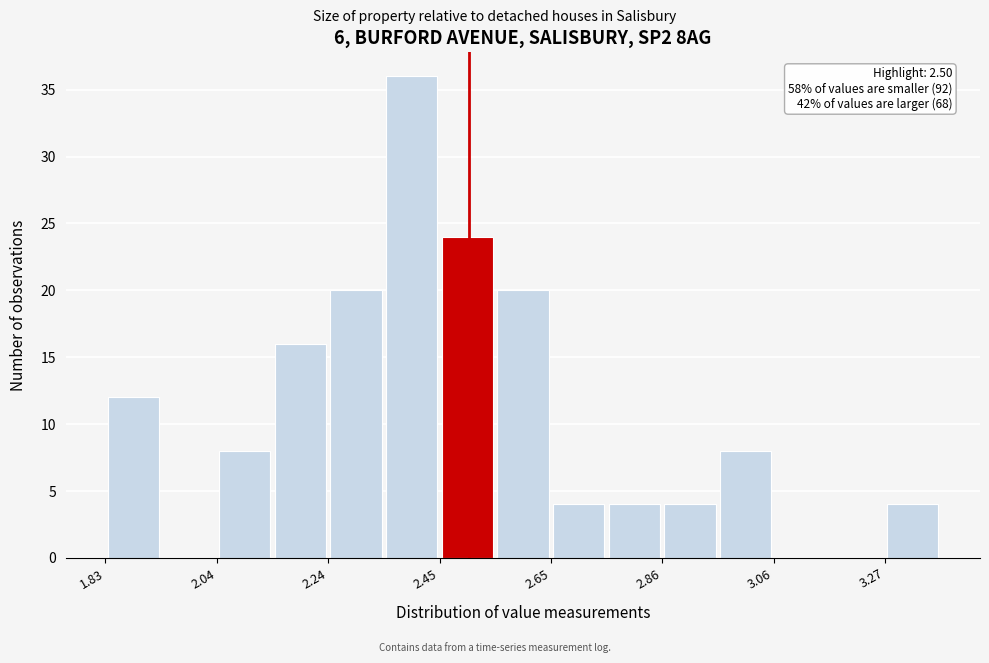

Around what value on the x-axis is the tallest bar? Give the approximate position of its centre, as read against the axis.

2.40